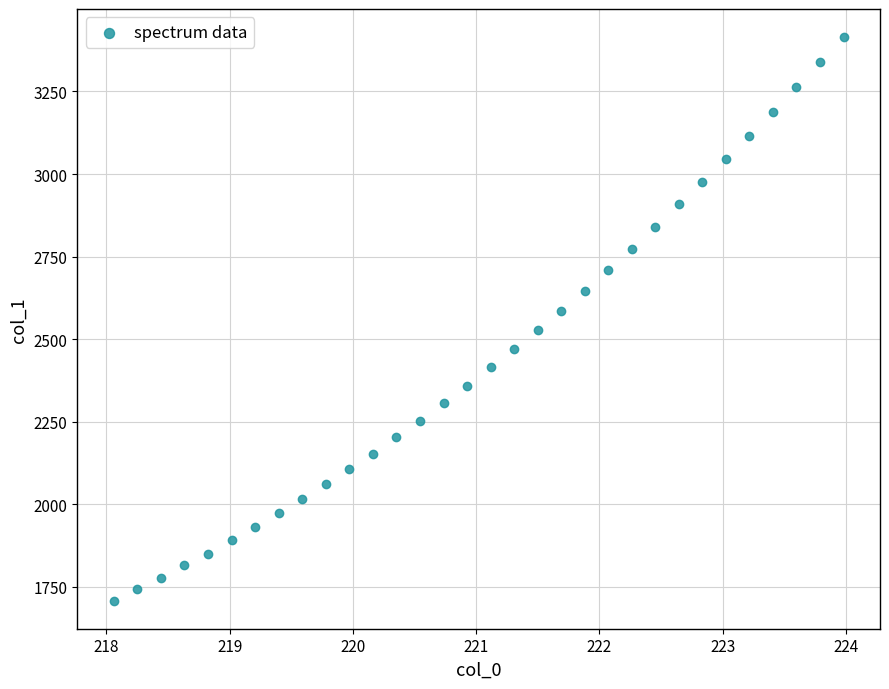

What is the range of X values (max minus min)?

5.9